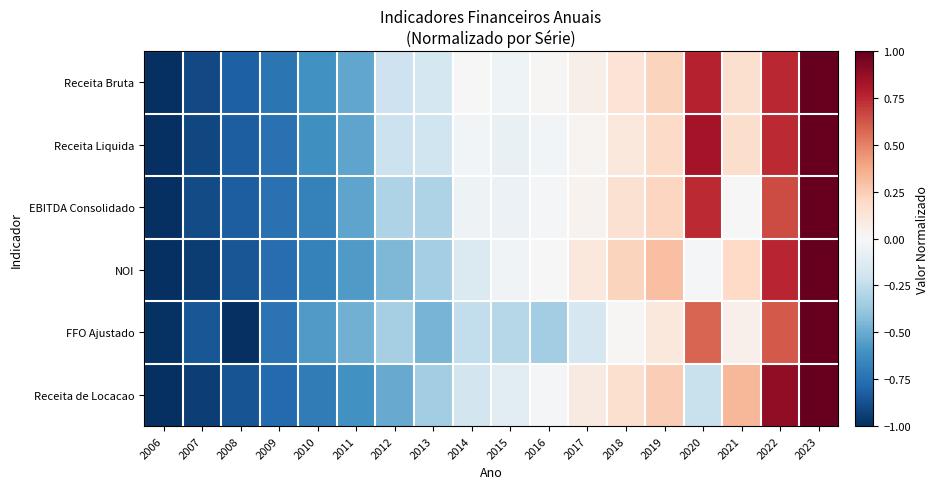

Reading right to left, list all the values displayed in this chart.

Receita Bruta: 2023=1.0	2022=0.8	2021=0.2	2020=0.8	2019=0.2	2018=0.1	2017=0.1	2016=0.0	2015=-0.0	2014=-0.0	2013=-0.2	2012=-0.2	2011=-0.5	2010=-0.6	2009=-0.7	2008=-0.8	2007=-0.9	2006=-1.0
Receita Liquida: 2023=1.0	2022=0.7	2021=0.2	2020=0.8	2019=0.2	2018=0.1	2017=0.0	2016=-0.0	2015=-0.1	2014=-0.0	2013=-0.2	2012=-0.2	2011=-0.5	2010=-0.6	2009=-0.7	2008=-0.8	2007=-0.9	2006=-1.0
EBITDA Consolidado: 2023=1.0	2022=0.7	2021=-0.0	2020=0.7	2019=0.2	2018=0.2	2017=0.0	2016=-0.0	2015=-0.1	2014=-0.1	2013=-0.3	2012=-0.3	2011=-0.5	2010=-0.7	2009=-0.7	2008=-0.8	2007=-0.9	2006=-1.0
NOI: 2023=1.0	2022=0.8	2021=0.2	2020=-0.0	2019=0.3	2018=0.2	2017=0.1	2016=0.0	2015=-0.0	2014=-0.1	2013=-0.3	2012=-0.4	2011=-0.6	2010=-0.7	2009=-0.8	2008=-0.9	2007=-0.9	2006=-1.0
FFO Ajustado: 2023=1.0	2022=0.6	2021=0.0	2020=0.6	2019=0.1	2018=0.0	2017=-0.2	2016=-0.3	2015=-0.3	2014=-0.2	2013=-0.5	2012=-0.3	2011=-0.5	2010=-0.6	2009=-0.7	2008=-1.0	2007=-0.9	2006=-1.0
Receita de Locacao: 2023=1.0	2022=0.9	2021=0.3	2020=-0.2	2019=0.2	2018=0.2	2017=0.1	2016=-0.0	2015=-0.1	2014=-0.2	2013=-0.3	2012=-0.5	2011=-0.6	2010=-0.7	2009=-0.8	2008=-0.9	2007=-0.9	2006=-1.0